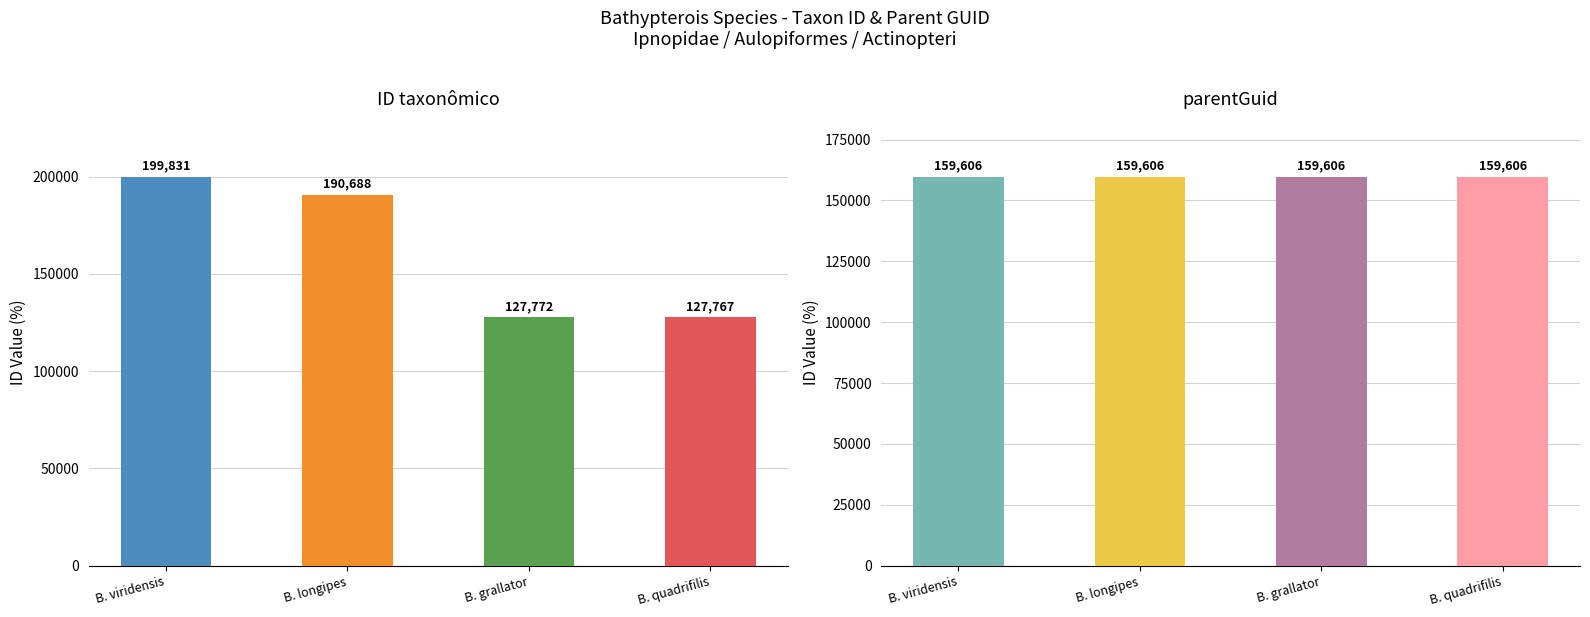

Which series has the widest spread of values?

ID taxonômico